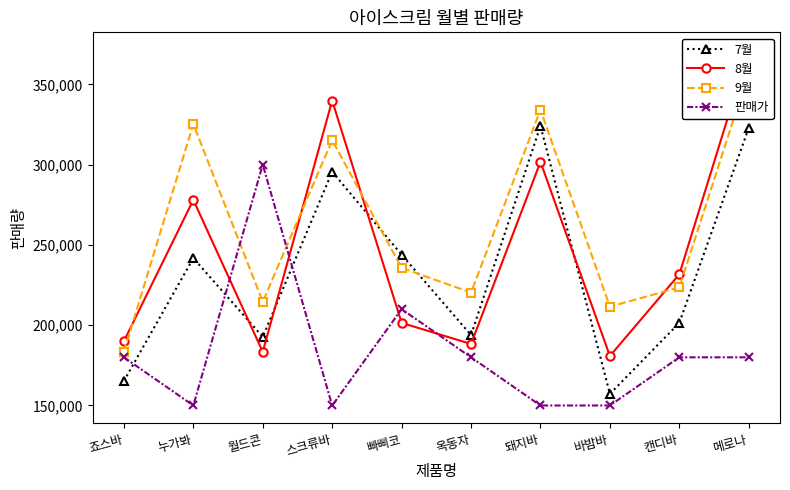

What is the difference between the highest and lowest values at 메로나?

191341